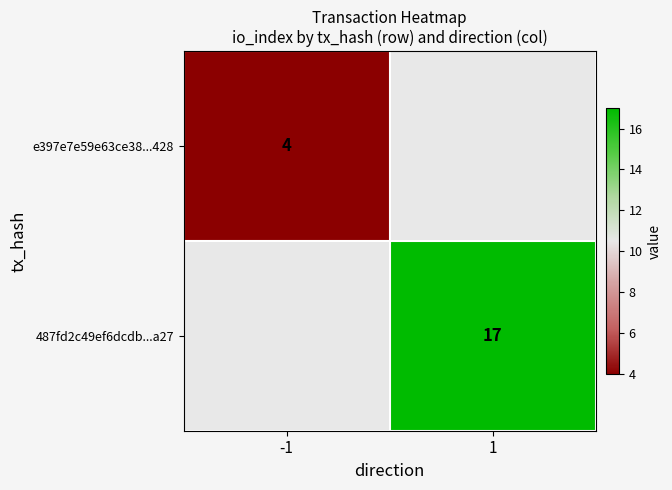

How many distinct data groups are displayed?

2